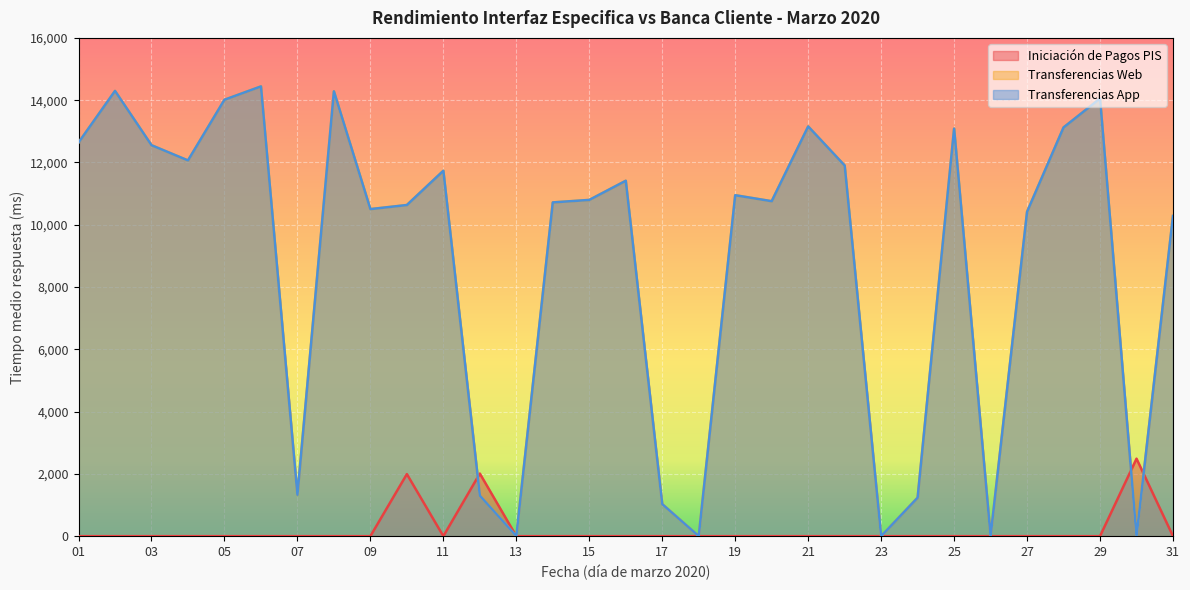

Reading left to right, list all the values displayed in this chart.

Iniciación de Pagos PIS: 01=0.0	02=0.0	03=0.0	04=0.0	05=0.0	06=0.0	07=0.0	08=0.0	09=0.0	10=1993.0	11=0.0	12=2011.0	13=0.0	14=0.0	15=0.0	16=0.0	17=0.0	18=0.0	19=0.0	20=0.0	21=0.0	22=0.0	23=0.0	24=0.0	25=0.0	26=0.0	27=0.0	28=0.0	29=0.0	30=2489.0	31=0.0
Transferencias Web: 01=12639.0	02=14297.0	03=12554.0	04=12065.0	05=14014.0	06=14442.0	07=1329.0	08=14283.0	09=10502.0	10=10633.0	11=11733.0	12=1301.0	13=1.1	14=10717.0	15=10797.0	16=11412.0	17=1029.0	18=0.9	19=10948.0	20=10756.0	21=13156.0	22=11902.0	23=0.9	24=1236.0	25=13087.0	26=0.9	27=10415.0	28=13125.0	29=14052.0	30=0.9	31=10282.0
Transferencias App: 01=12639.0	02=14297.0	03=12554.0	04=12065.0	05=14014.0	06=14442.0	07=1329.0	08=14283.0	09=10502.0	10=10633.0	11=11733.0	12=1301.0	13=1.1	14=10717.0	15=10797.0	16=11412.0	17=1029.0	18=0.9	19=10948.0	20=10756.0	21=13156.0	22=11902.0	23=0.9	24=1236.0	25=13087.0	26=0.9	27=10415.0	28=13125.0	29=14052.0	30=0.9	31=10282.0